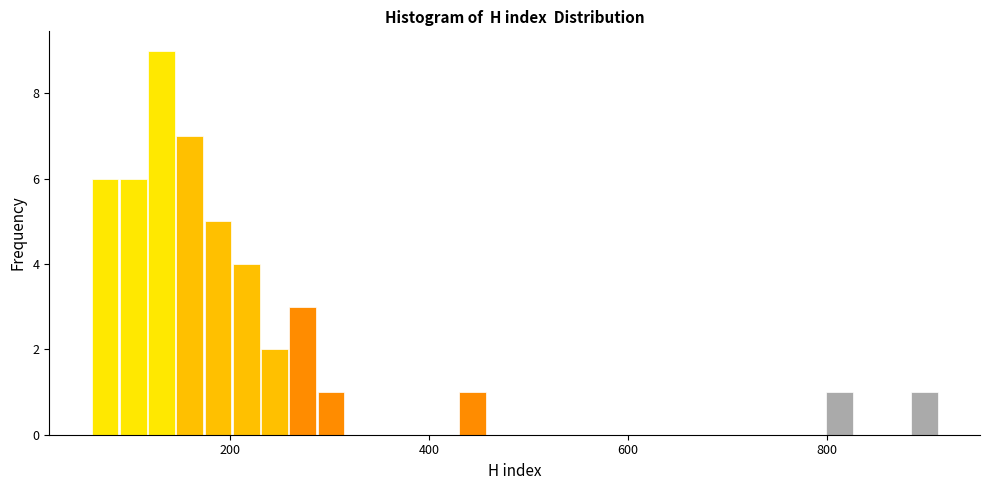

Around what value on the x-axis is the tallest bar? Give the approximate position of its centre, as read against the axis.

140